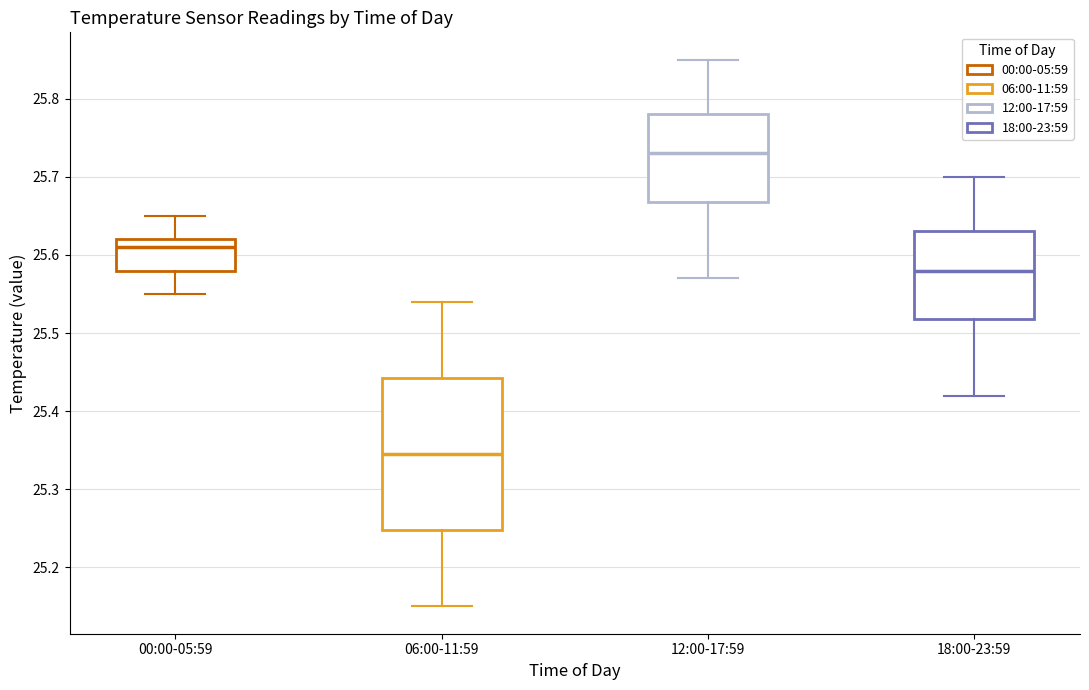

Reading left to right, read every box against the y-axis: the position of its median line, the range the box covers, and the ends of its whiskers. The values are not printed on the chart, so give them approximately, as read against the axis.

00:00-05:59: median 25.61, box 25.58 to 25.62, whiskers 25.55 to 25.65
06:00-11:59: median 25.35, box 25.25 to 25.44, whiskers 25.15 to 25.54
12:00-17:59: median 25.73, box 25.67 to 25.78, whiskers 25.57 to 25.85
18:00-23:59: median 25.58, box 25.52 to 25.63, whiskers 25.42 to 25.70